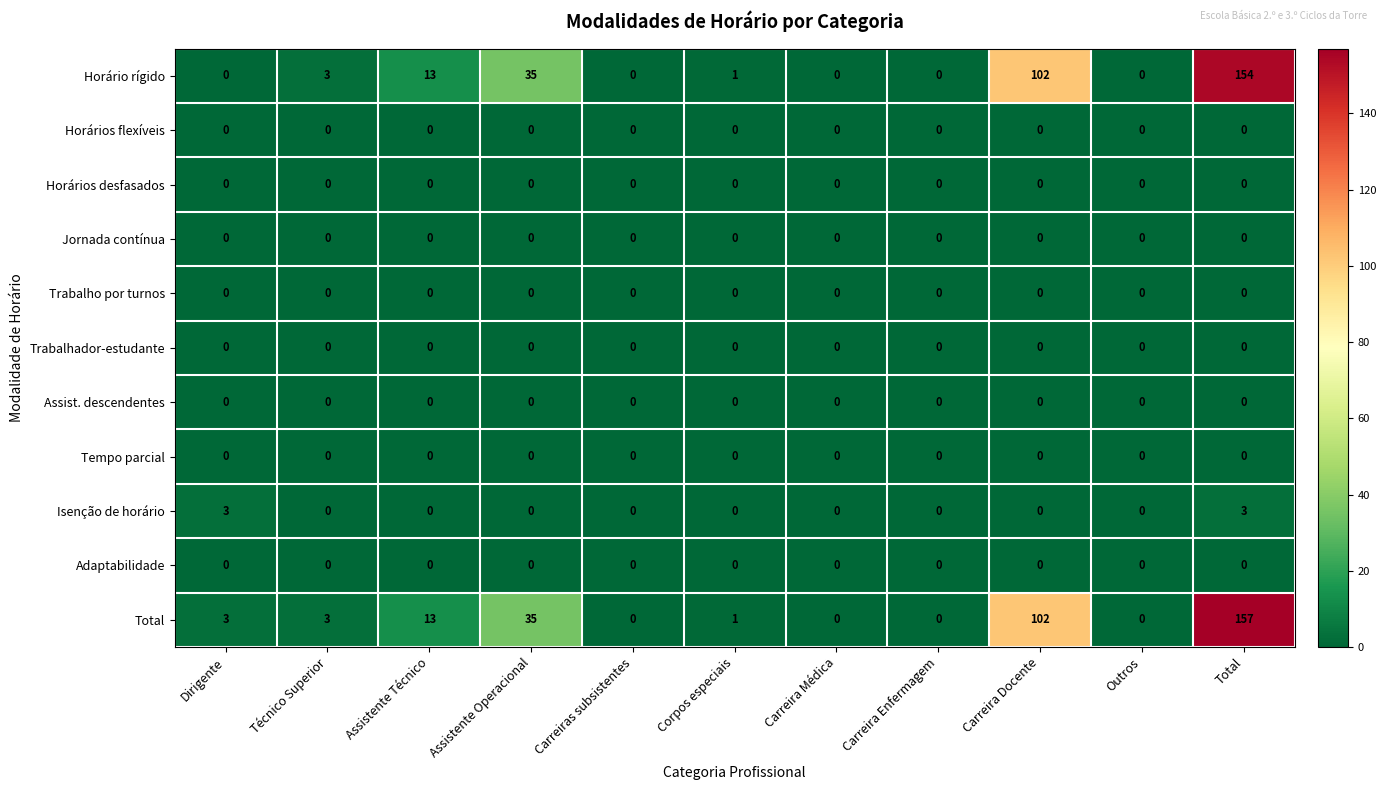

At which category is the sum across all series the highest?

Total